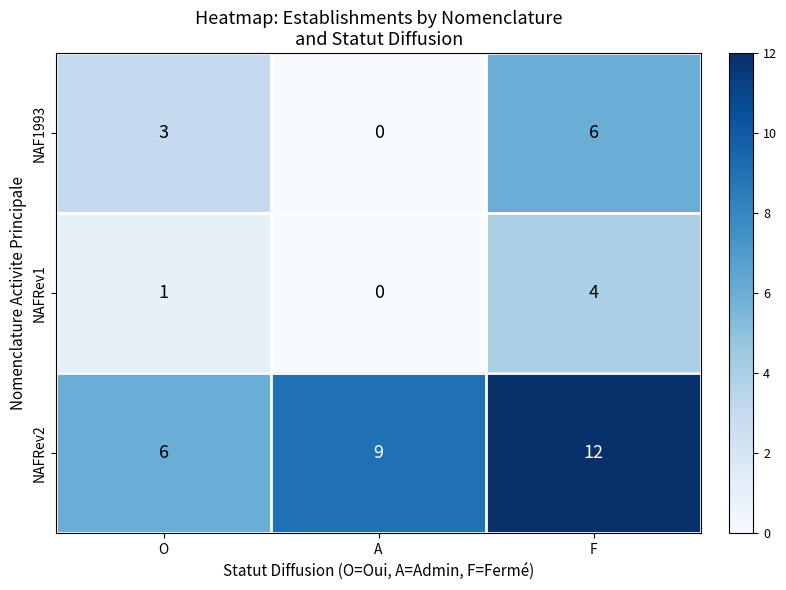

Rank the series at F from highest to lowest value.

NAFRev2, NAF1993, NAFRev1